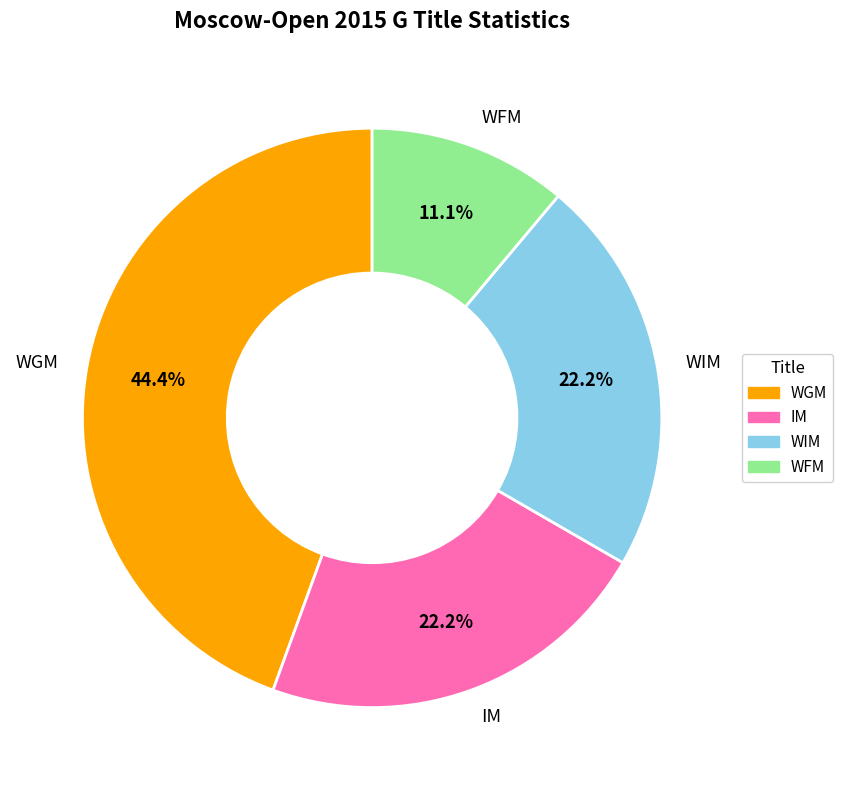

To the nearest percent, what is the difference between the largest and smallest slice percentages?

33%